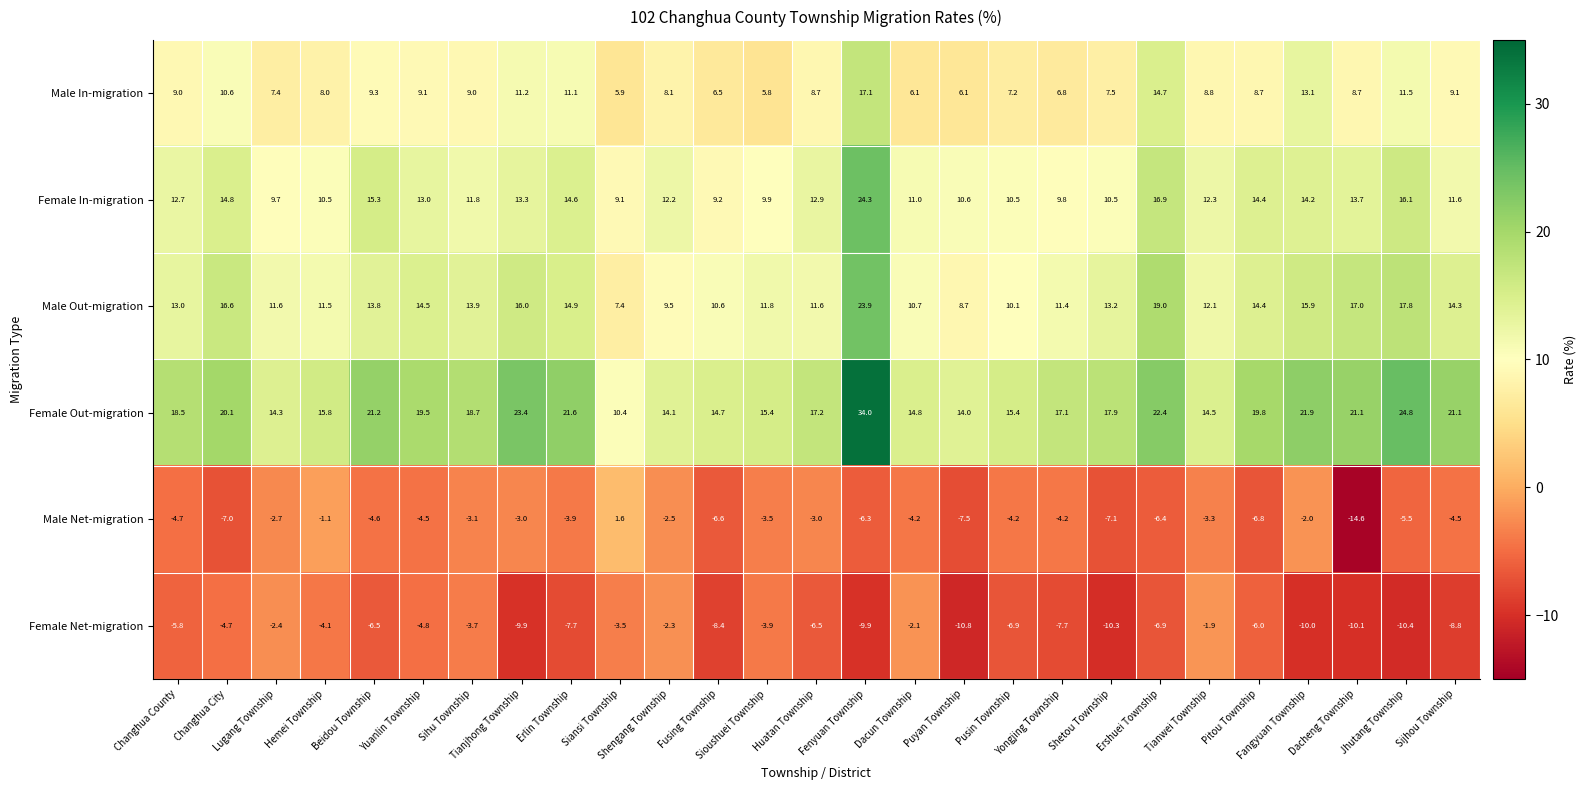

What is the smallest value displayed?

-14.6